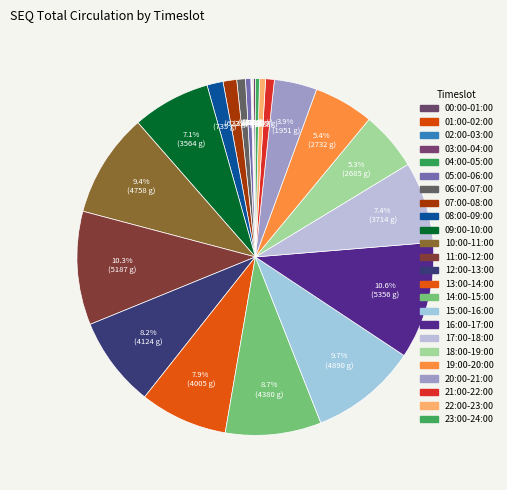

Is the sum of 15:00-16:00 and 17:00-18:00 greater than half?

No